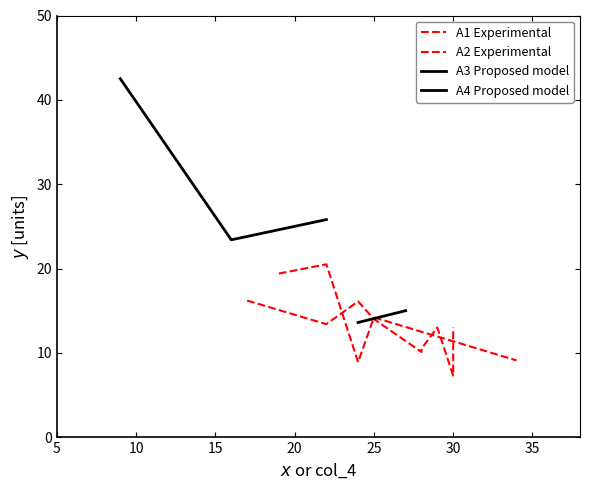

Rank the categories by A2 (Experimental) value from highest to lowest.

2, 8, 1, 7, 3, 9, 0, 6, 4, 5, 10